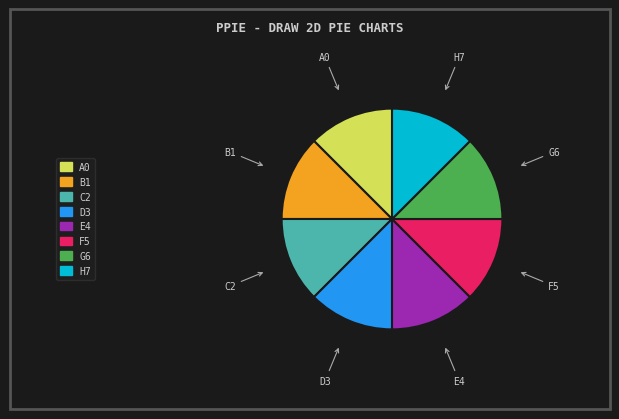

Does any single category account for the majority?

No